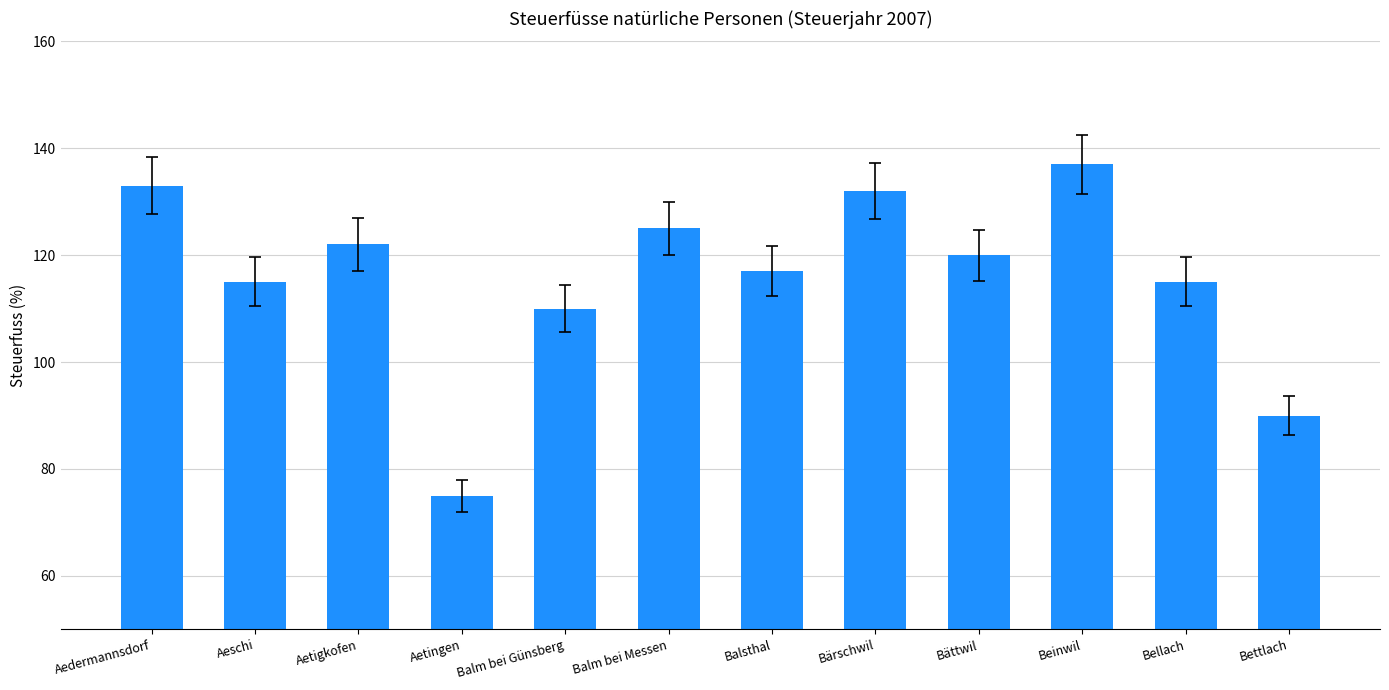

Which label corresponds to the largest value in the chart?

Beinwil